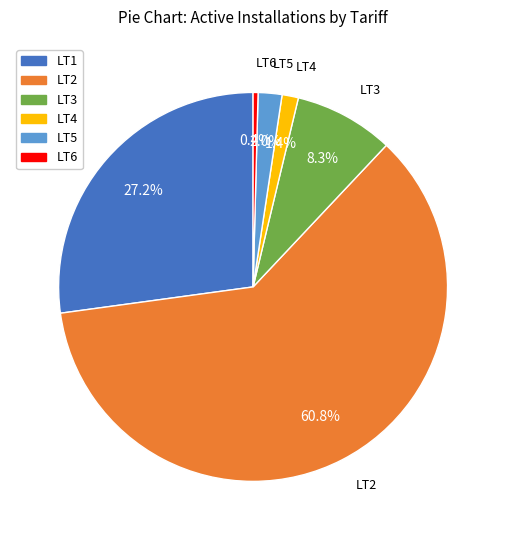

Is there a majority slice in this chart?

Yes